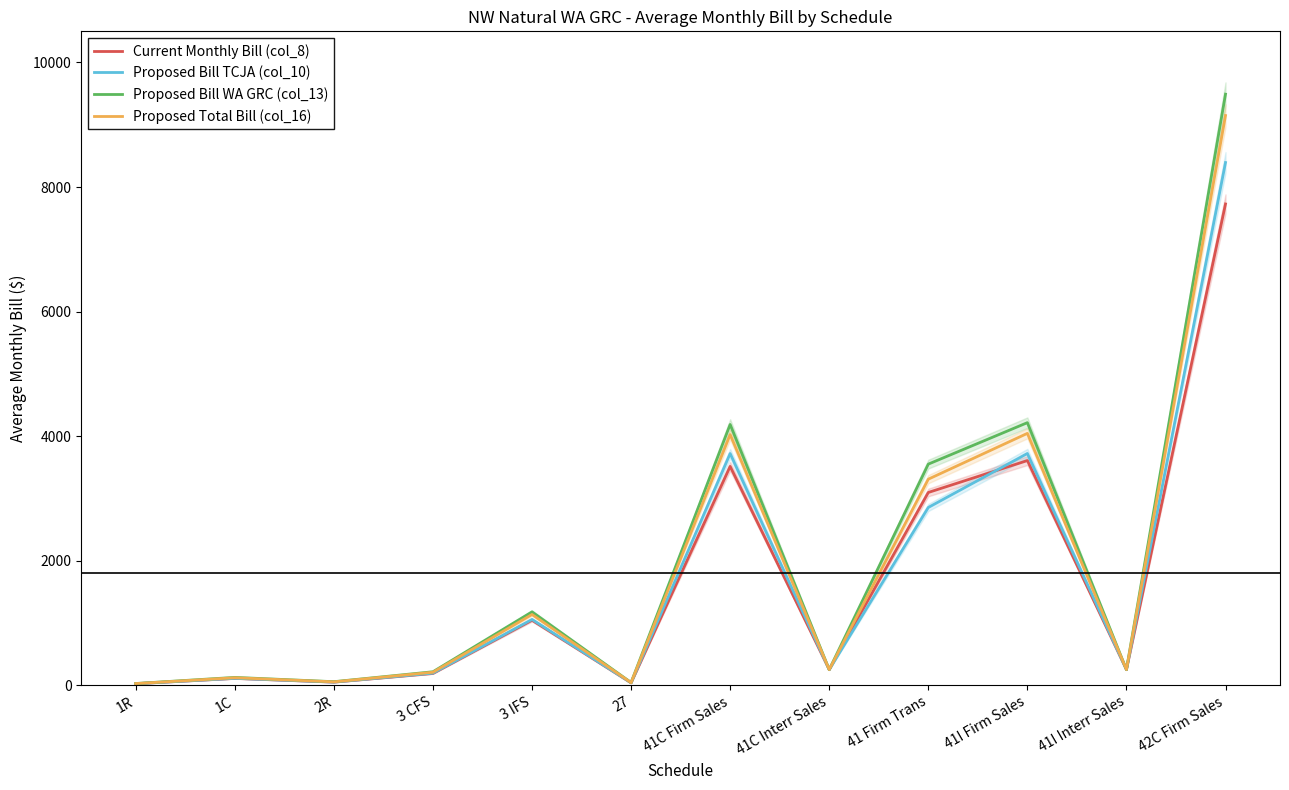

Rank the series by their maximum value, from lowest to highest.

Current Monthly Bill (col_8), Proposed Bill TCJA (col_10), Proposed Total Bill (col_16), Proposed Bill WA GRC (col_13)